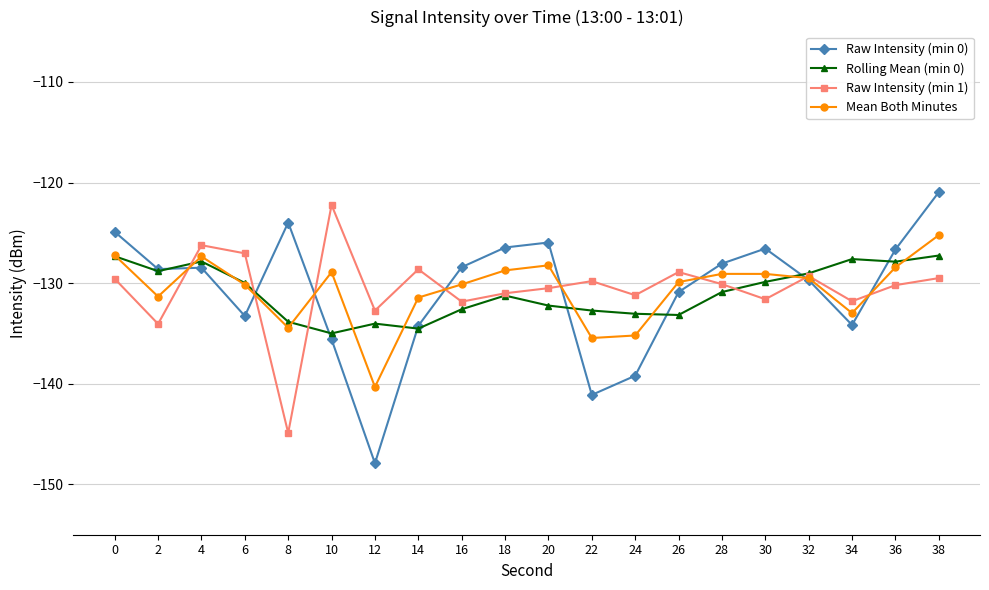

The value of Mean Both Minutes at 32 is -44.3. True or false?

False